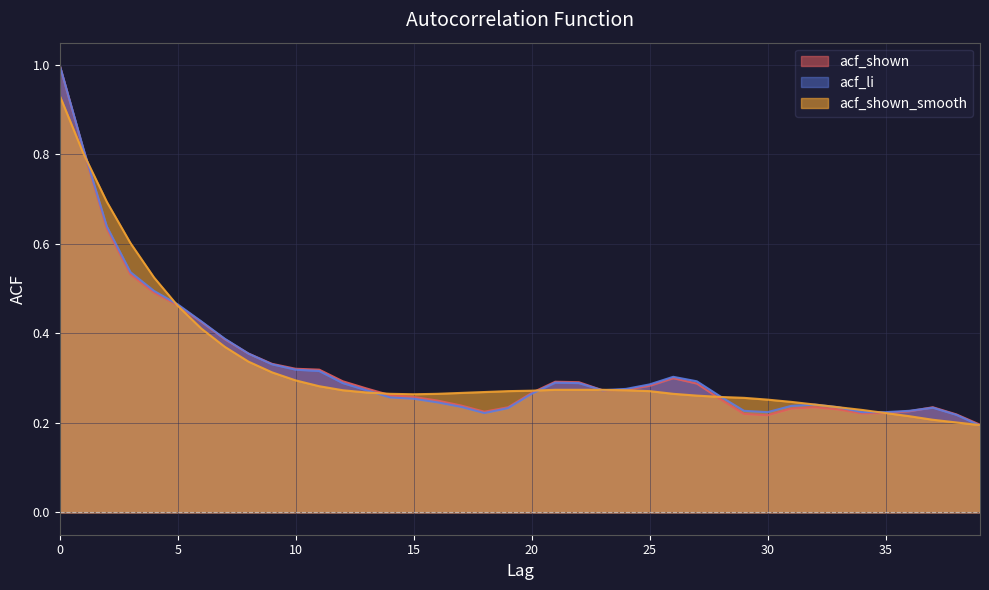

Where is acf_shown nearest to the value 0?

39